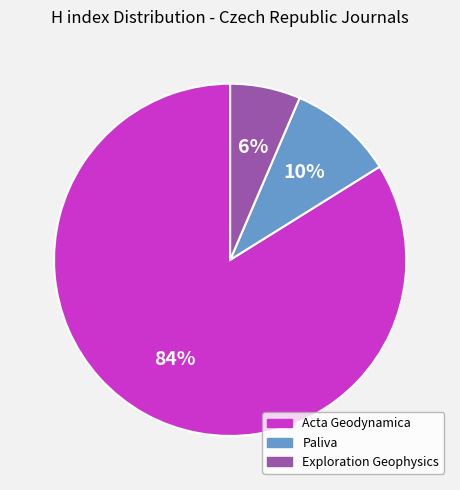

Which has a higher value, Paliva or Acta Geodynamica?

Acta Geodynamica